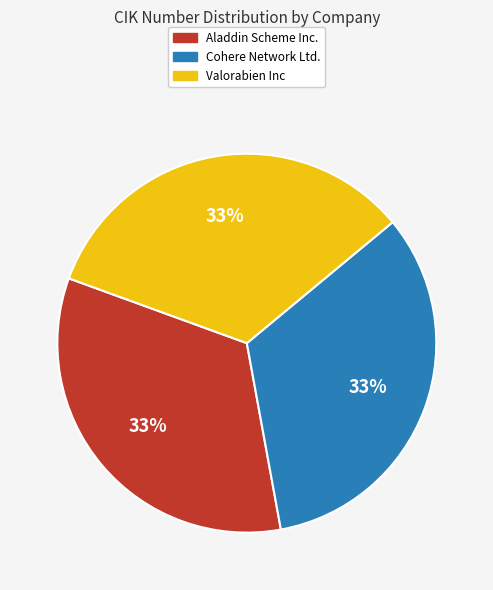

Is there a majority slice in this chart?

No